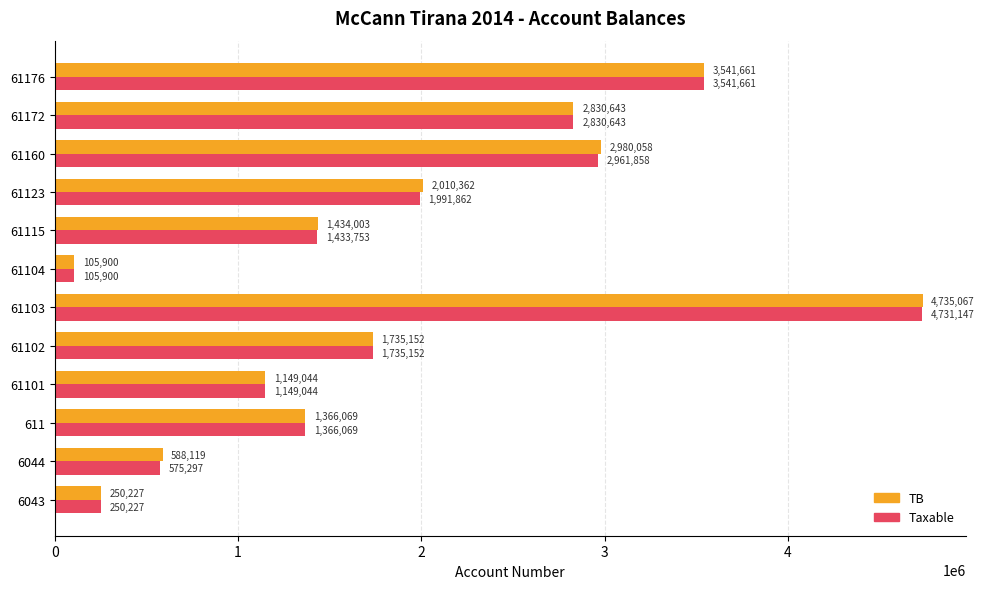

At which label does Taxable reach its minimum?

61104